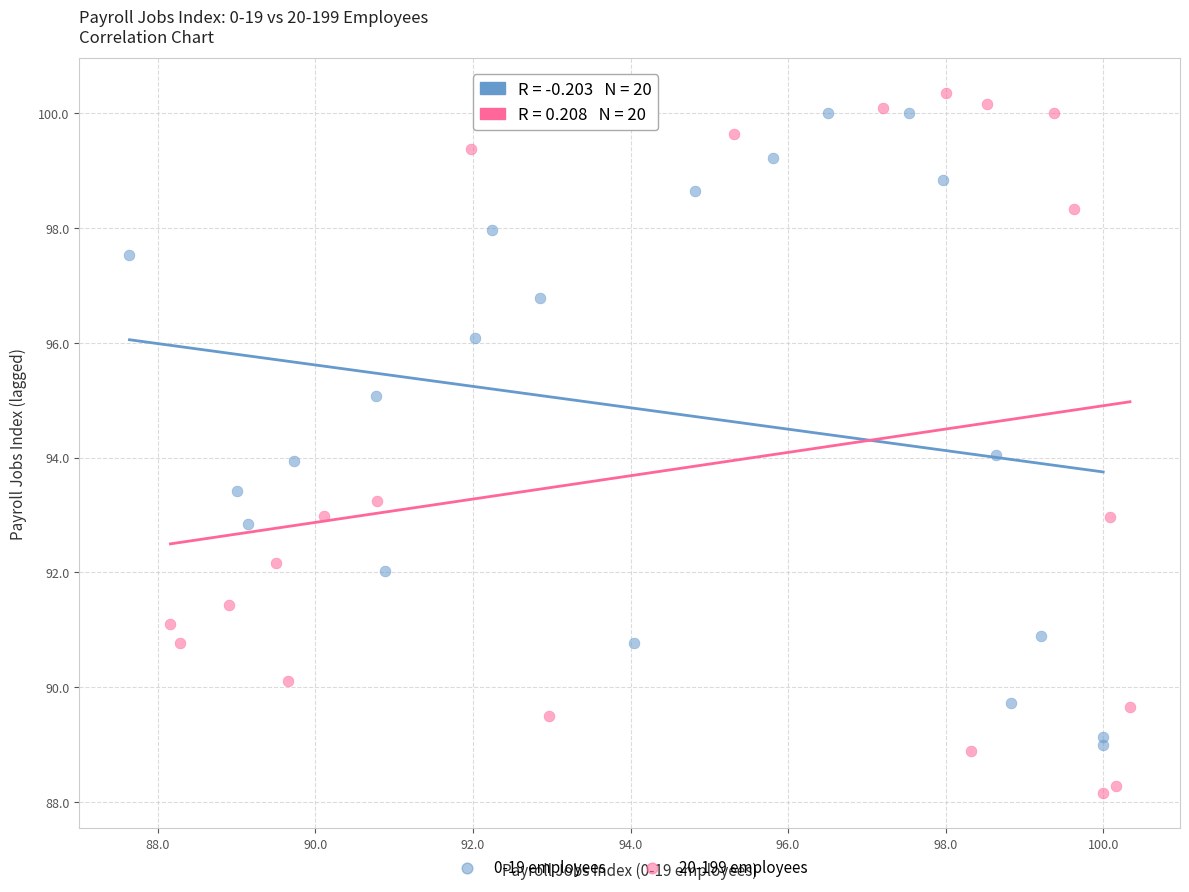

Which series has the largest Y range (max minus min)?

20-199 employees